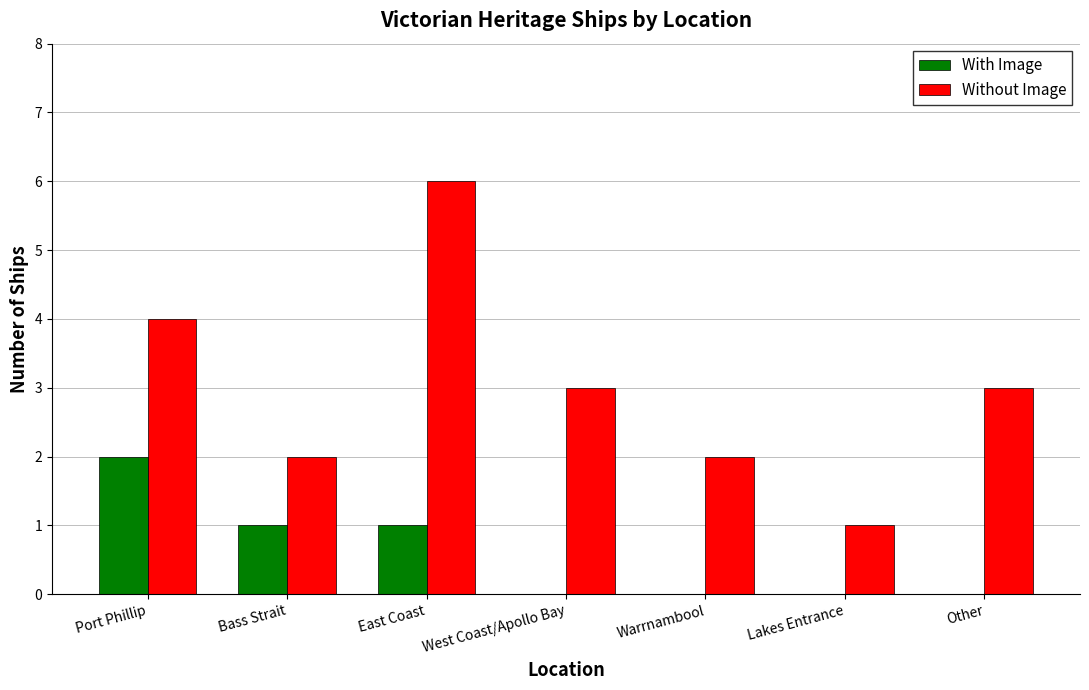

What is the sum of all Without Image values?

21